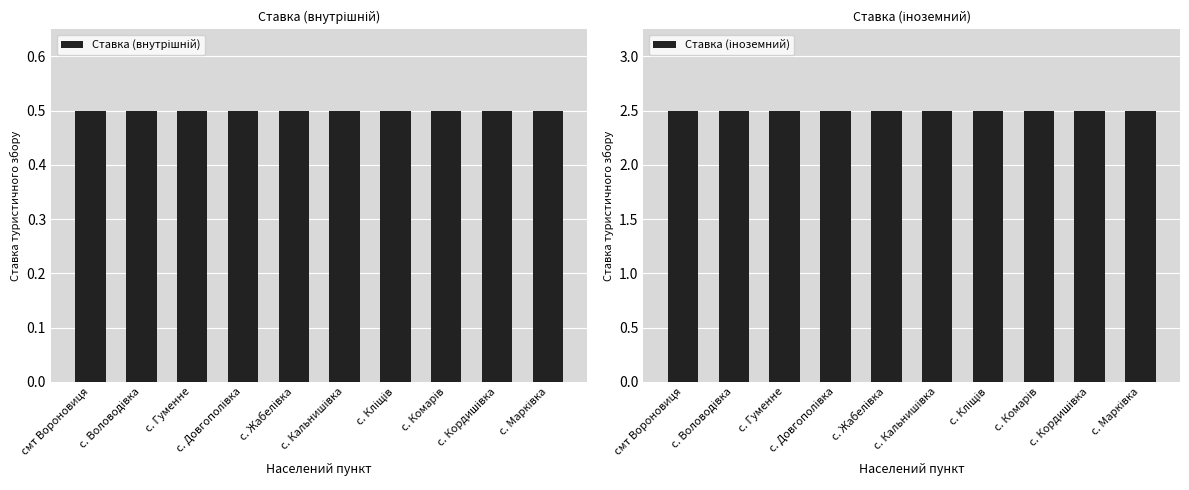

How many categories are shown in the chart?

10